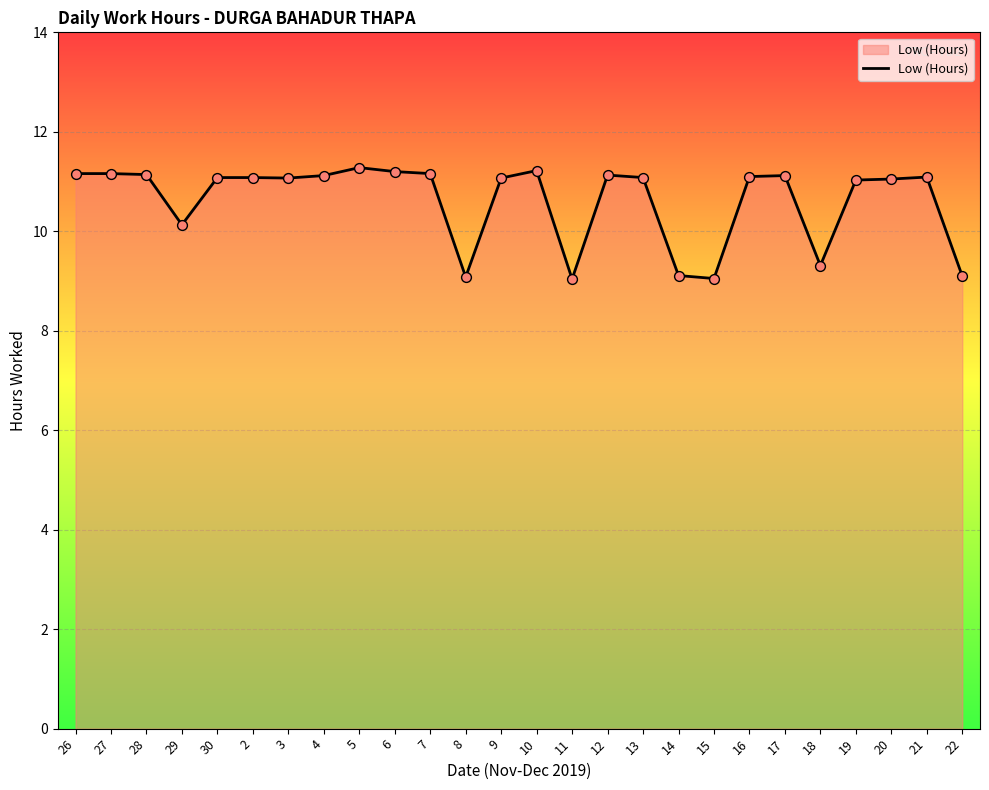

What is the ratio of the value at 8 to the value at 13?

0.8